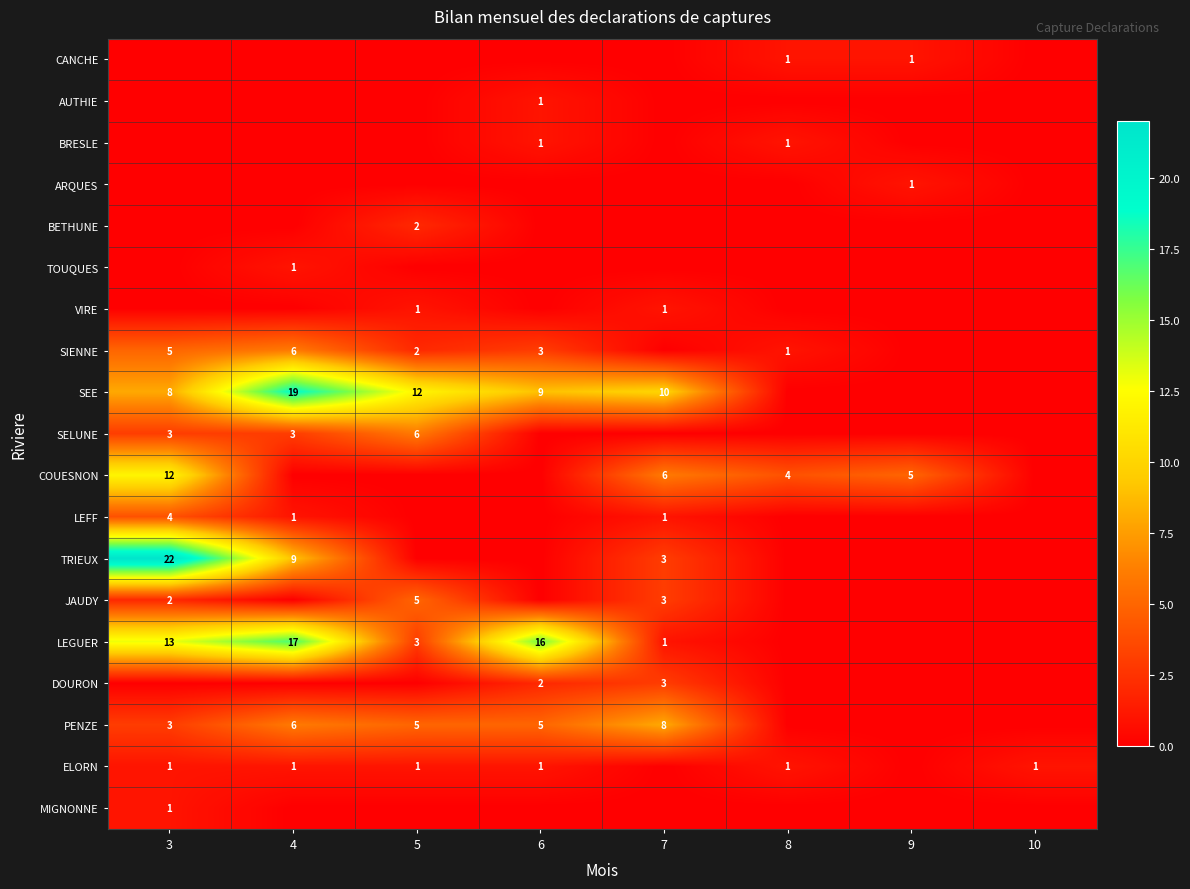

True or false: BRESLE has a value of 2 at 8.

False